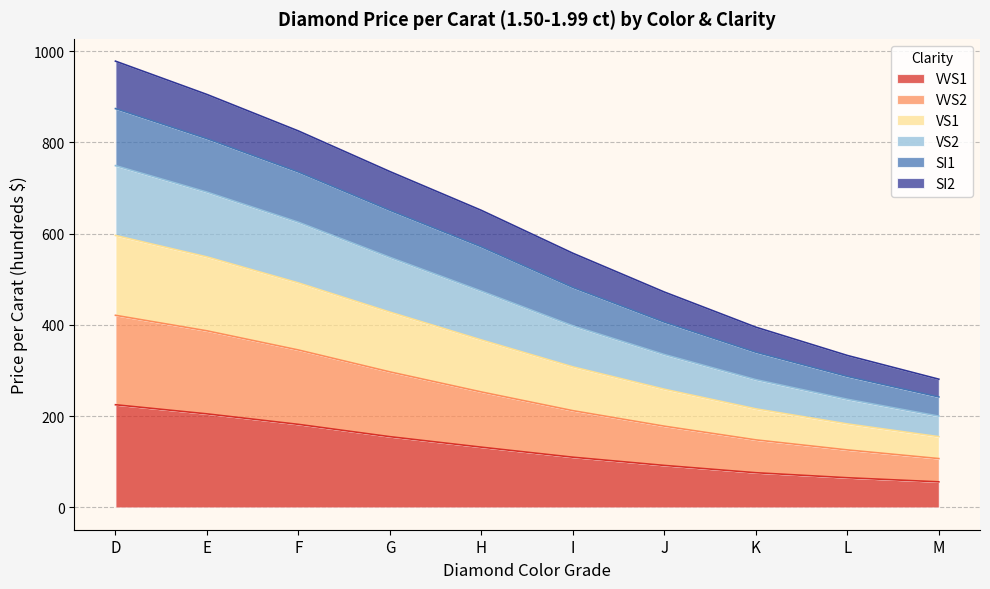

True or false: VVS2 and VS1 cross at least once.

False